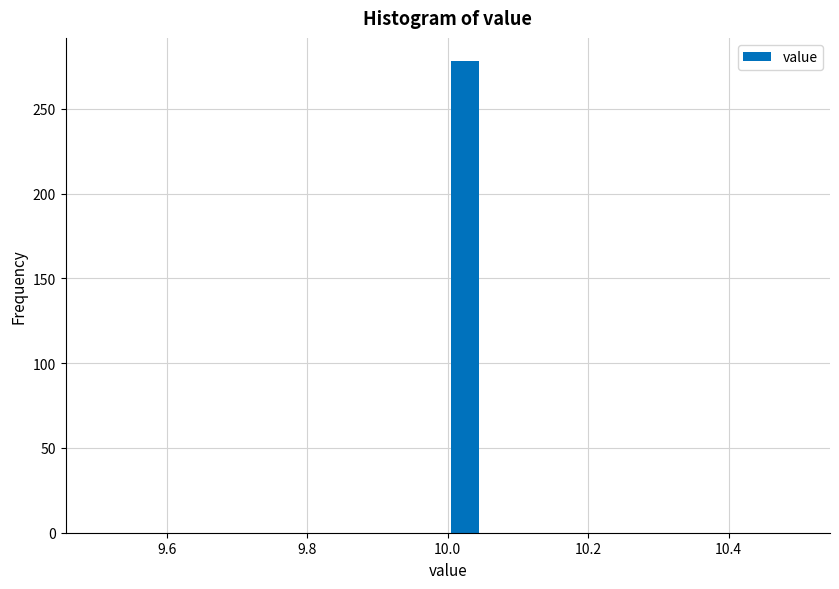

Around what value on the x-axis is the tallest bar? Give the approximate position of its centre, as read against the axis.

10.02